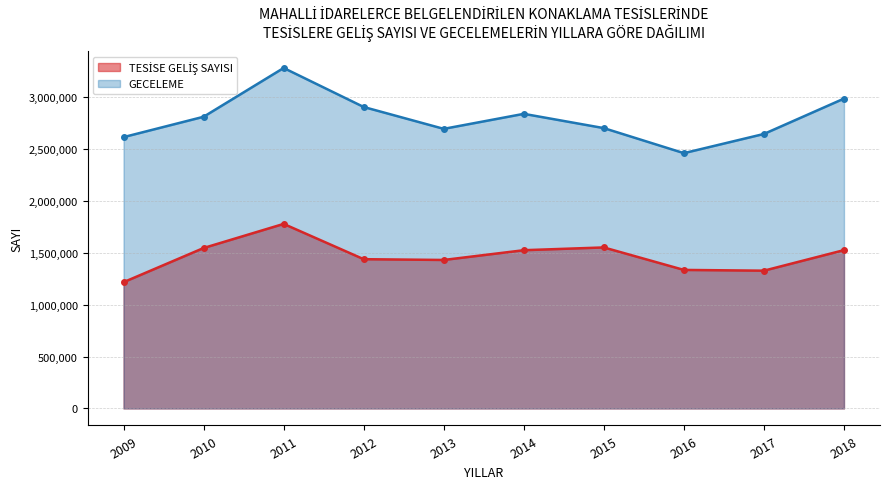

Which series has the largest total across all categories?

GECELEME